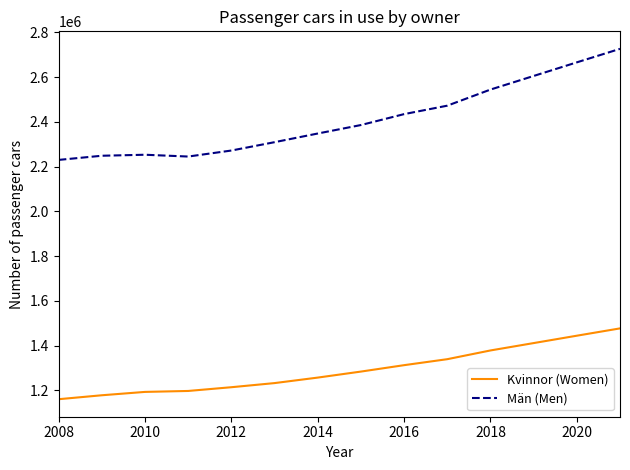

Which series has the largest total across all categories?

Män (Men)